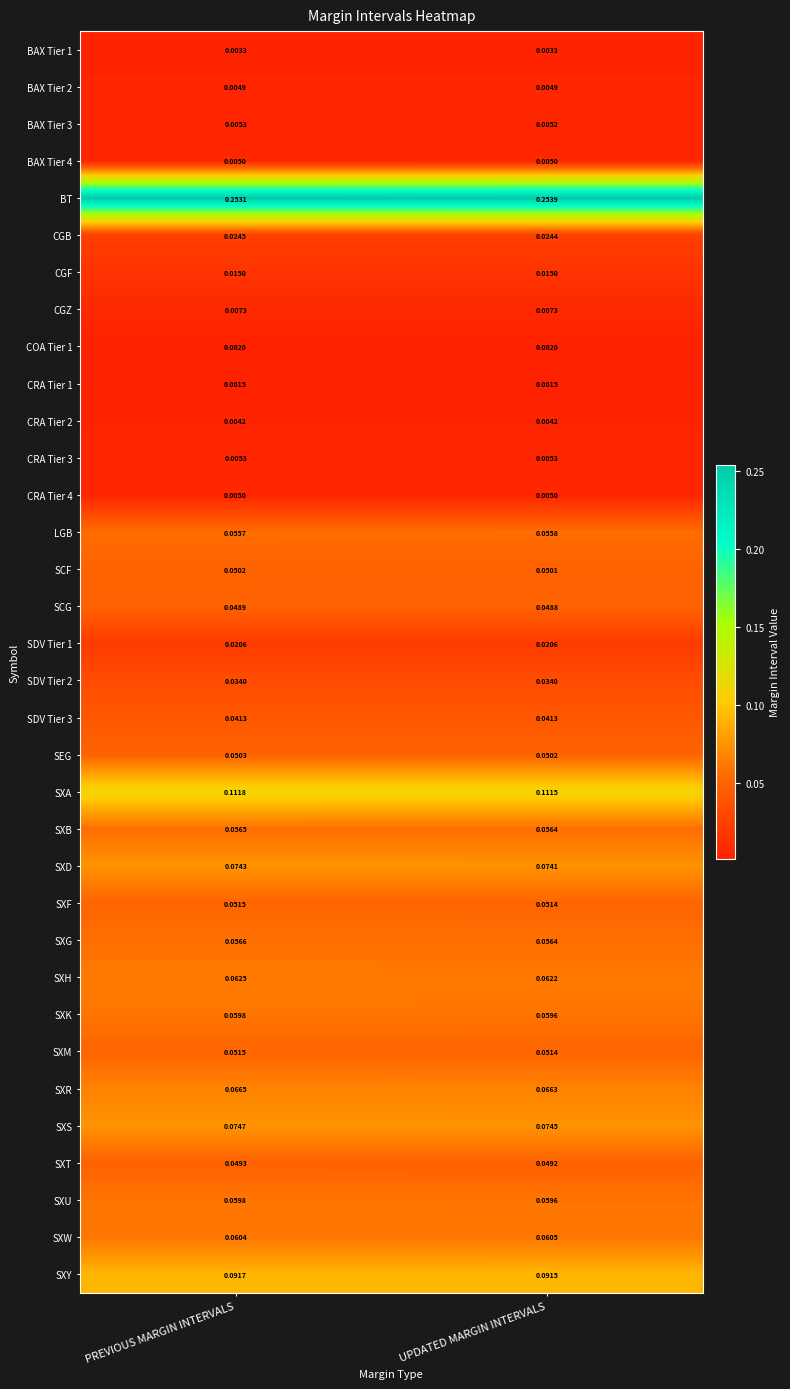

At how many categories does at least one series exceed 0?

2